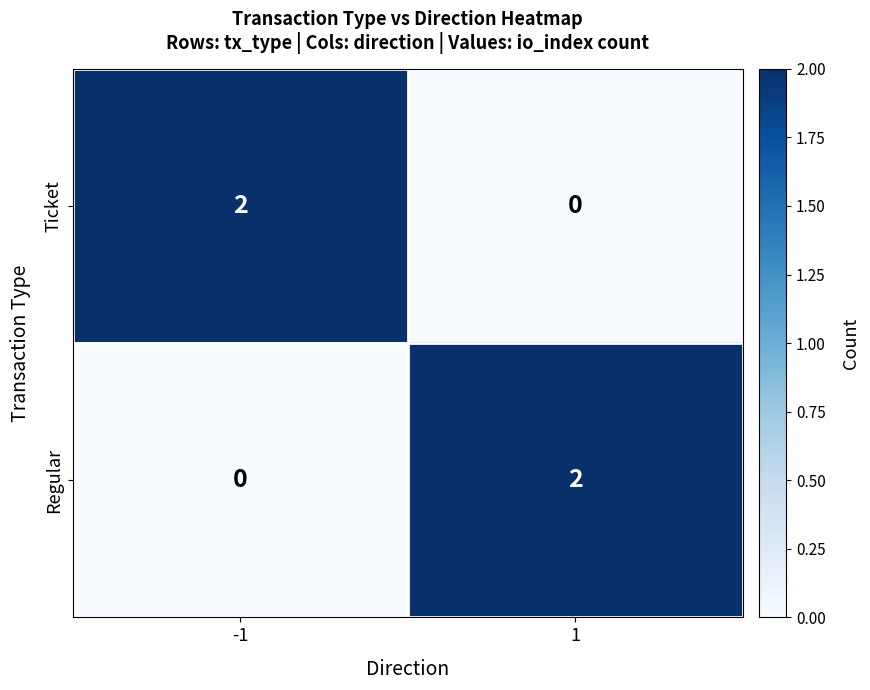

Reading left to right, what are all the values shown in this chart?

Ticket: -1=2	1=0
Regular: -1=0	1=2